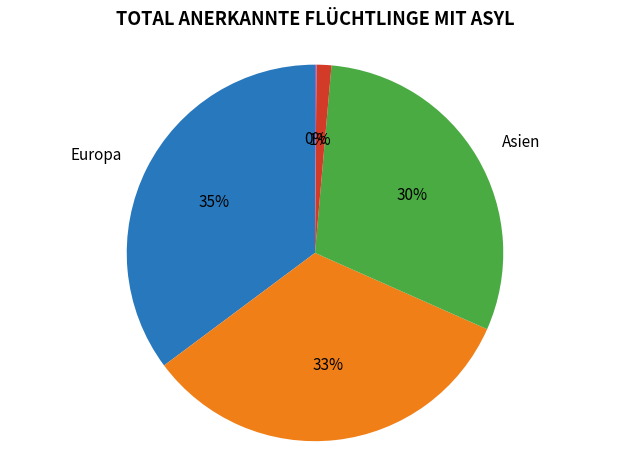

Does any single category account for the majority?

No